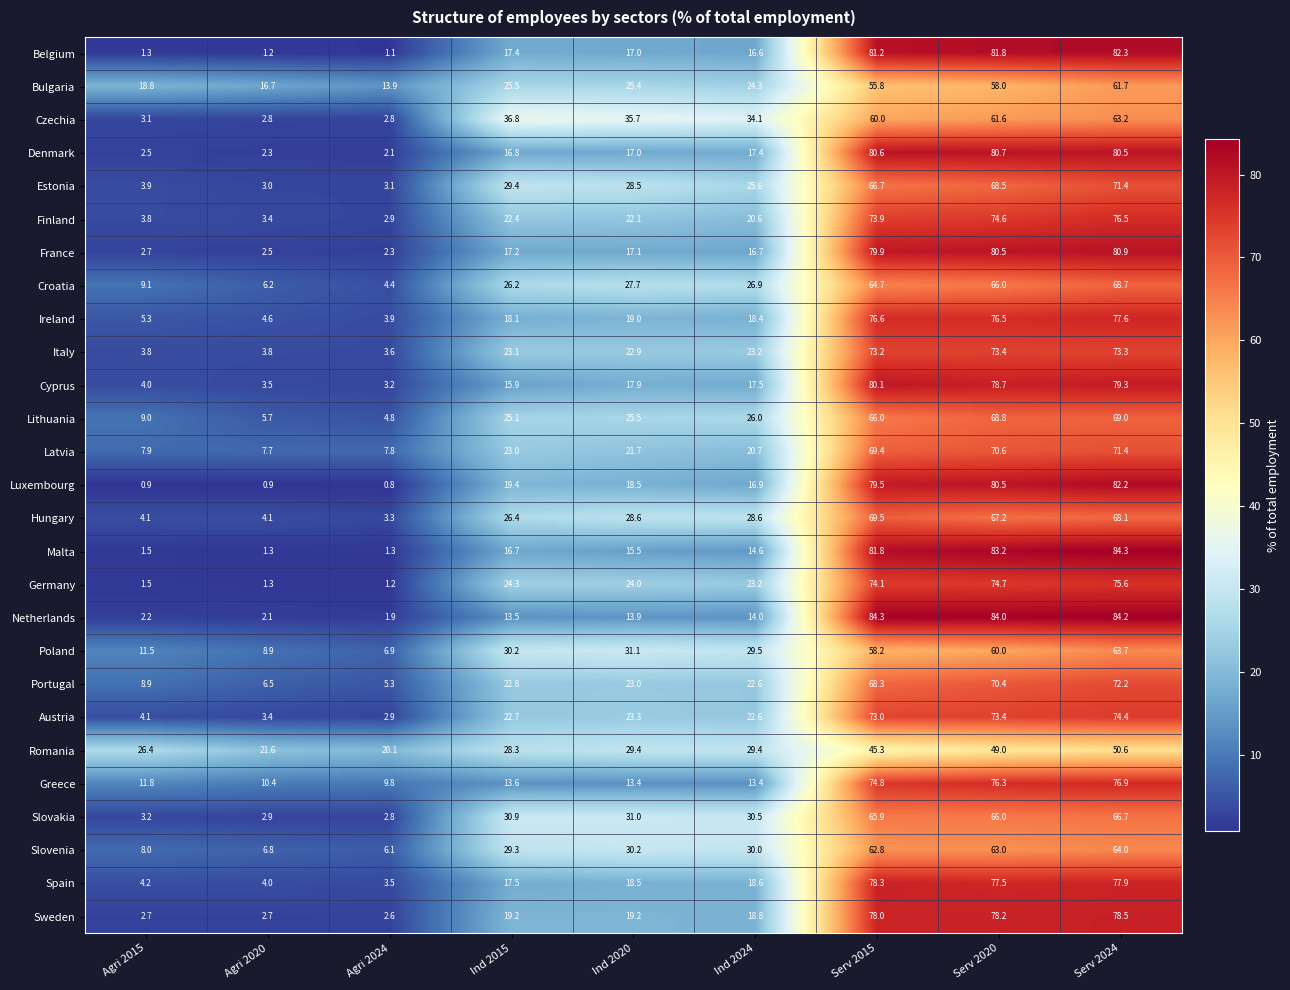

What is the sum of all Belgium values?

299.9